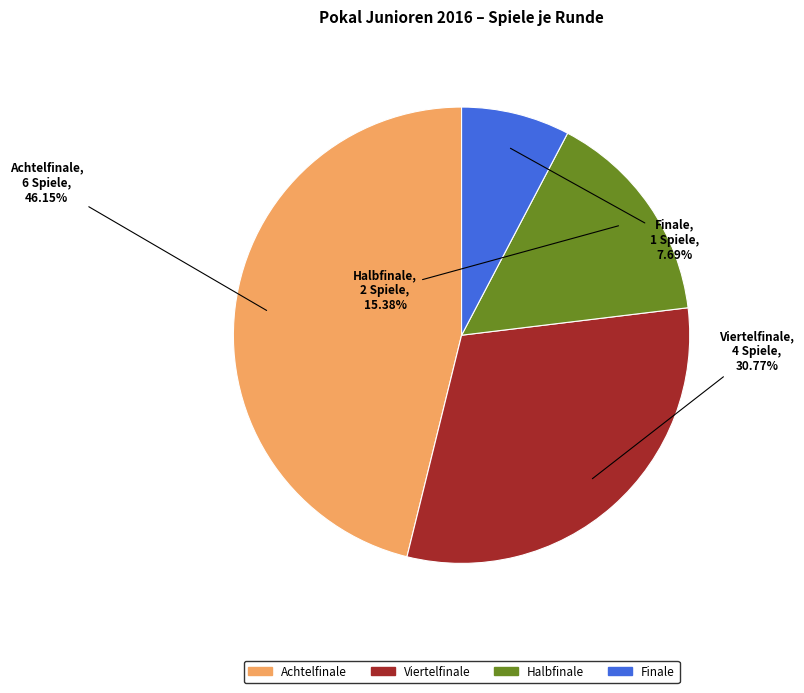

Does Finale represent more than half of the total?

No